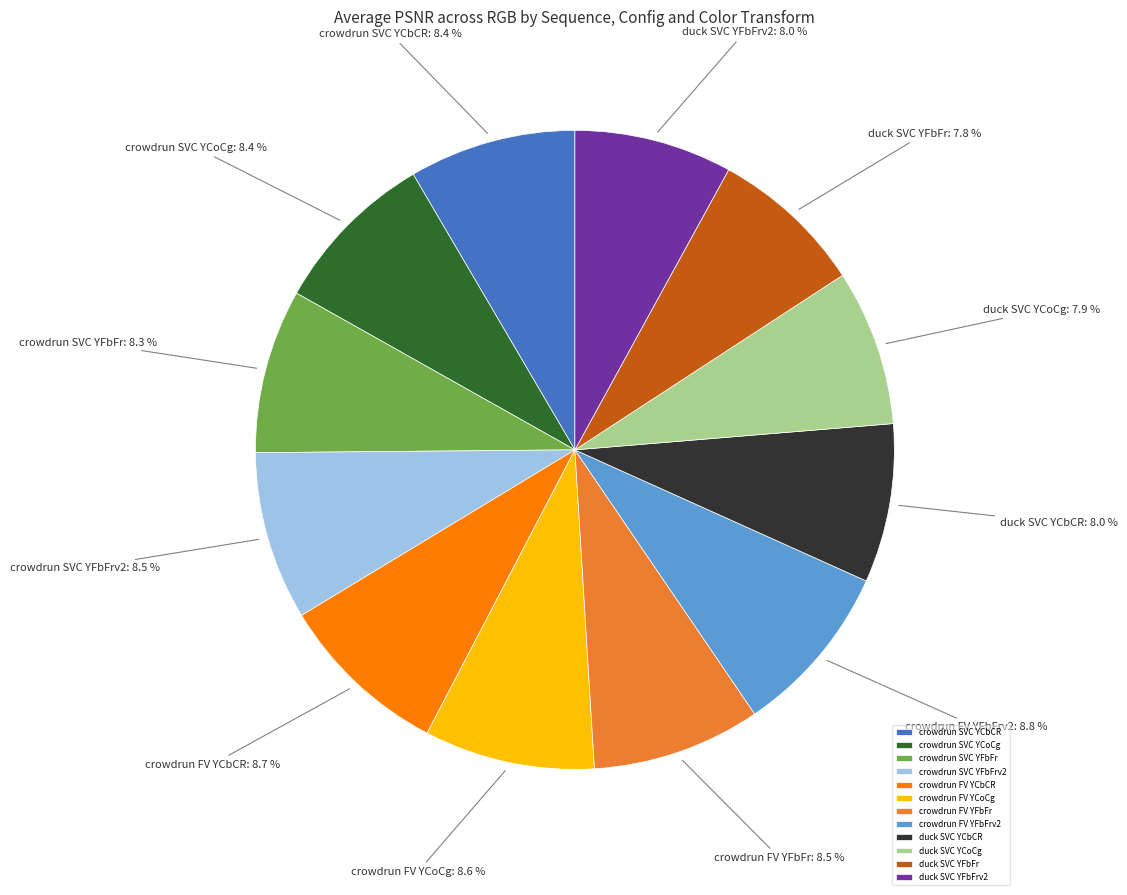

To the nearest percent, what is the average slice percentage?

8%